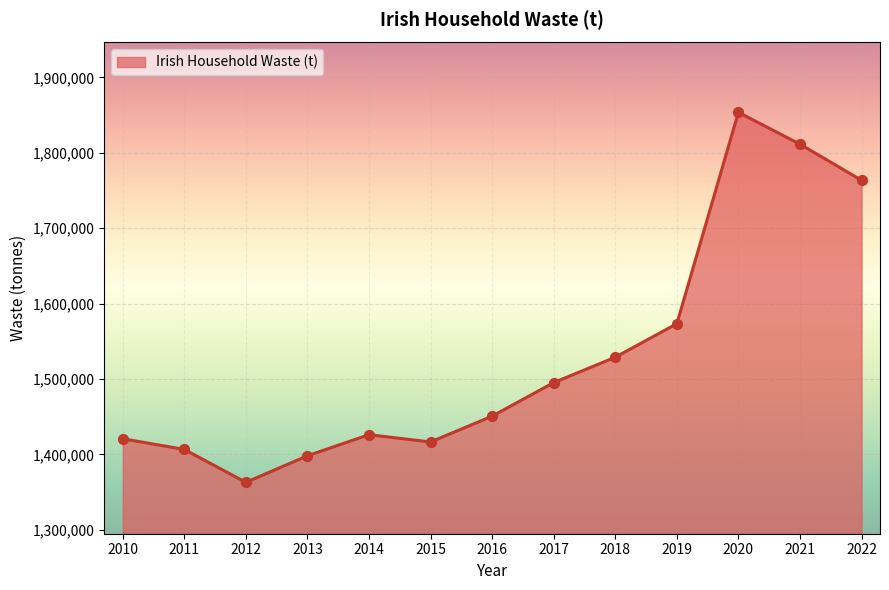

What is the change in value from 2012 to 2018?

+165990